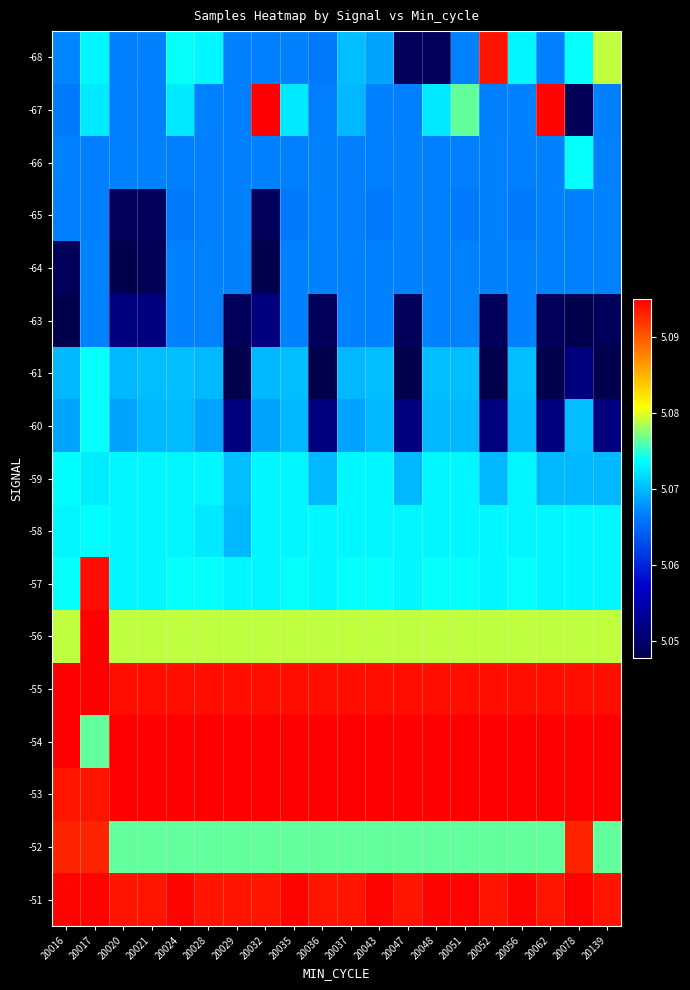

Which label corresponds to the largest value in the chart?

20032